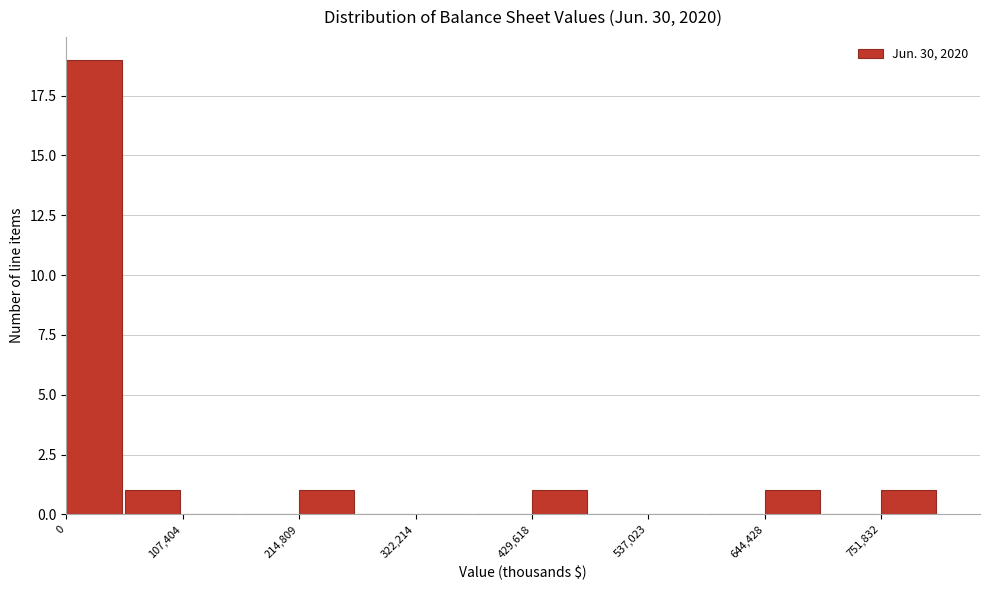

Around what value on the x-axis is the tallest bar? Give the approximate position of its centre, as read against the axis.

20000